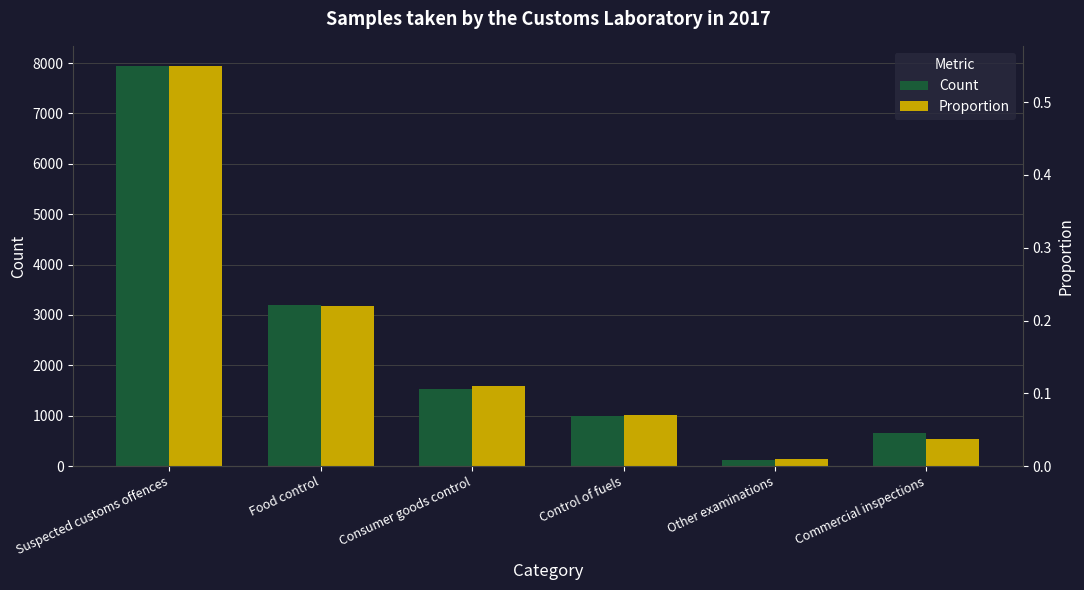

At which category is the sum across all series the highest?

Suspected customs offences